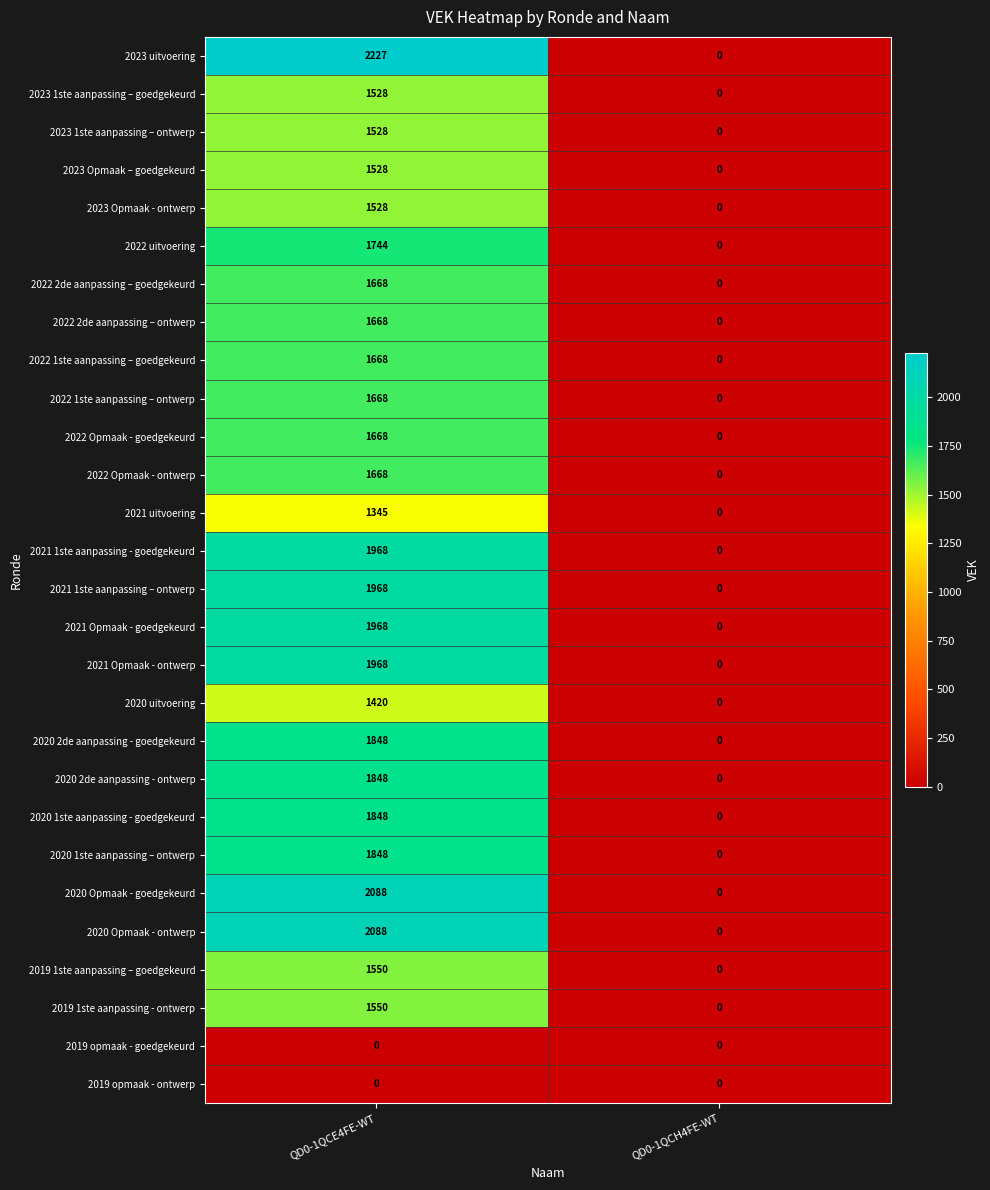

Which series has the largest total across all categories?

2023 uitvoering